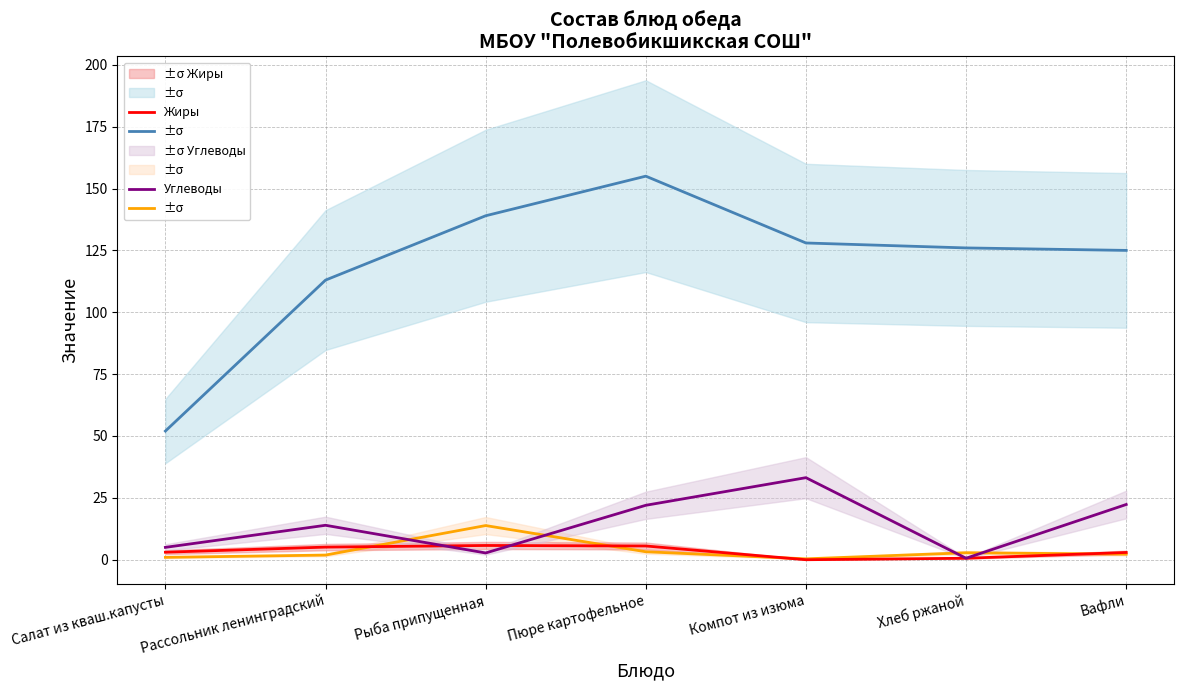

At how many categories does at least one series exceed 85?

6